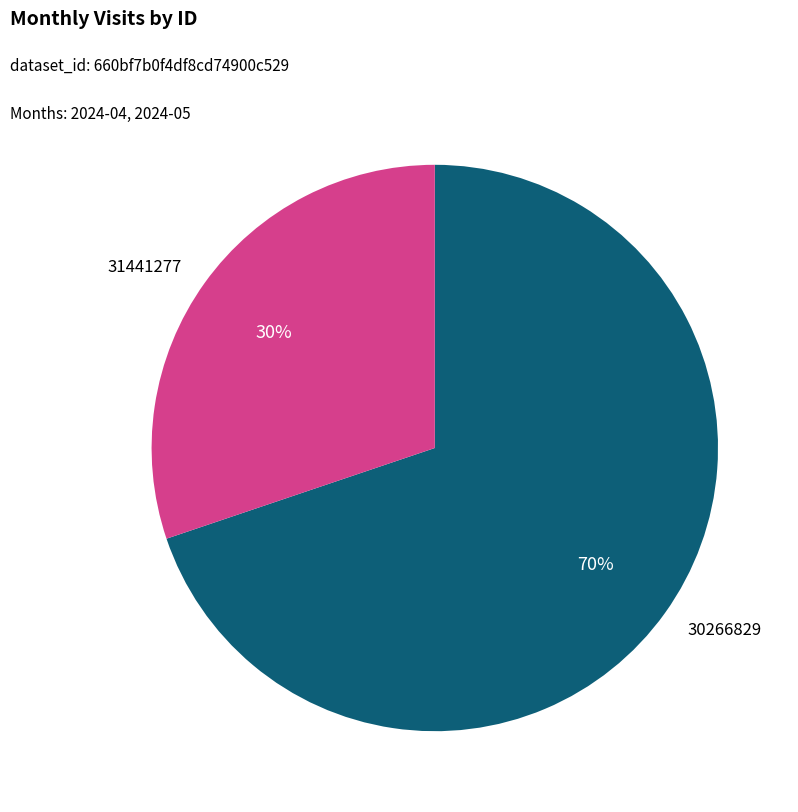

To the nearest percent, what is the average slice percentage?

50%